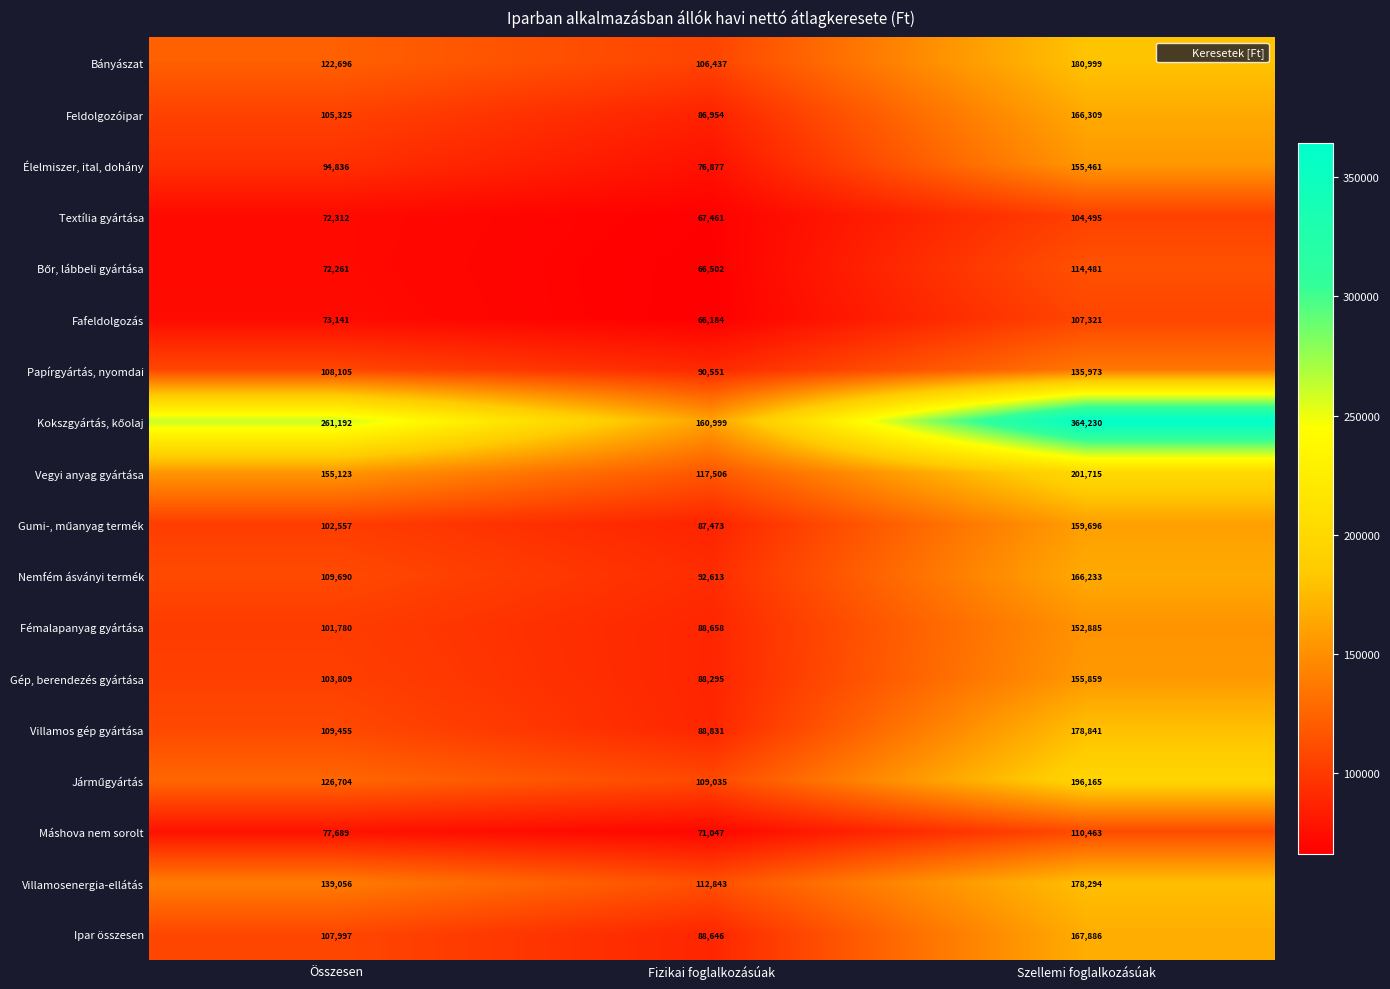

Which category has the lowest value across all series?

Fizikai foglalkozásúak